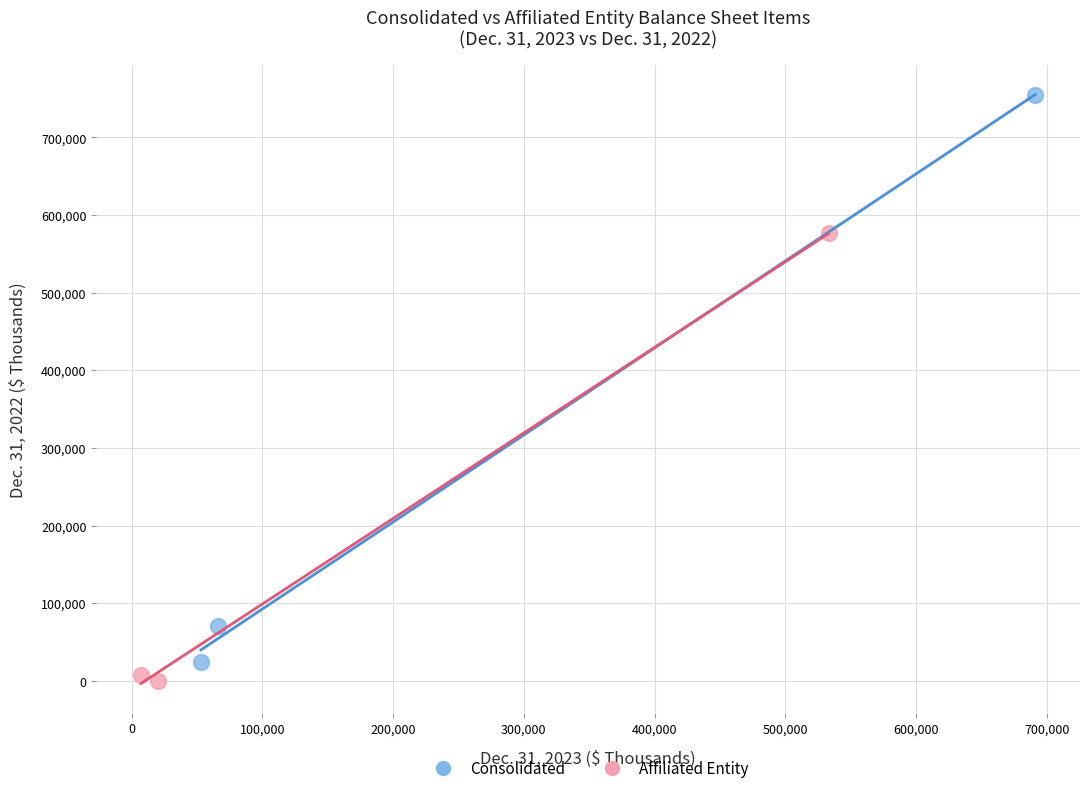

Which series contains the lowest Y value?

Affiliated Entity